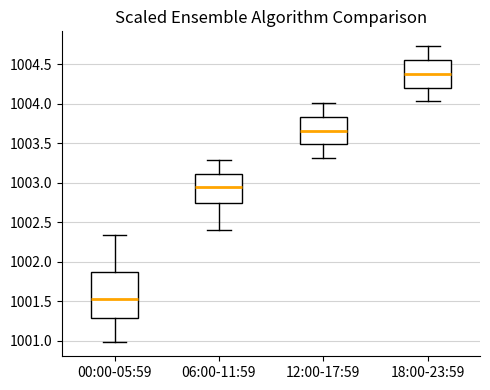

Where is the upper edge of the box for 12:00-17:59 on the y-axis? The values are not printed on the chart, so give them approximately, as read against the axis.

1003.85